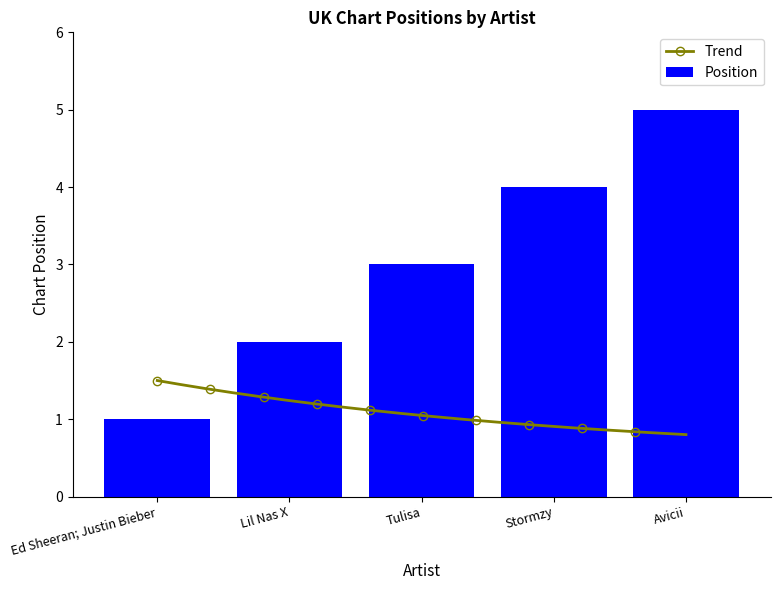

What is the greatest value displayed?

5